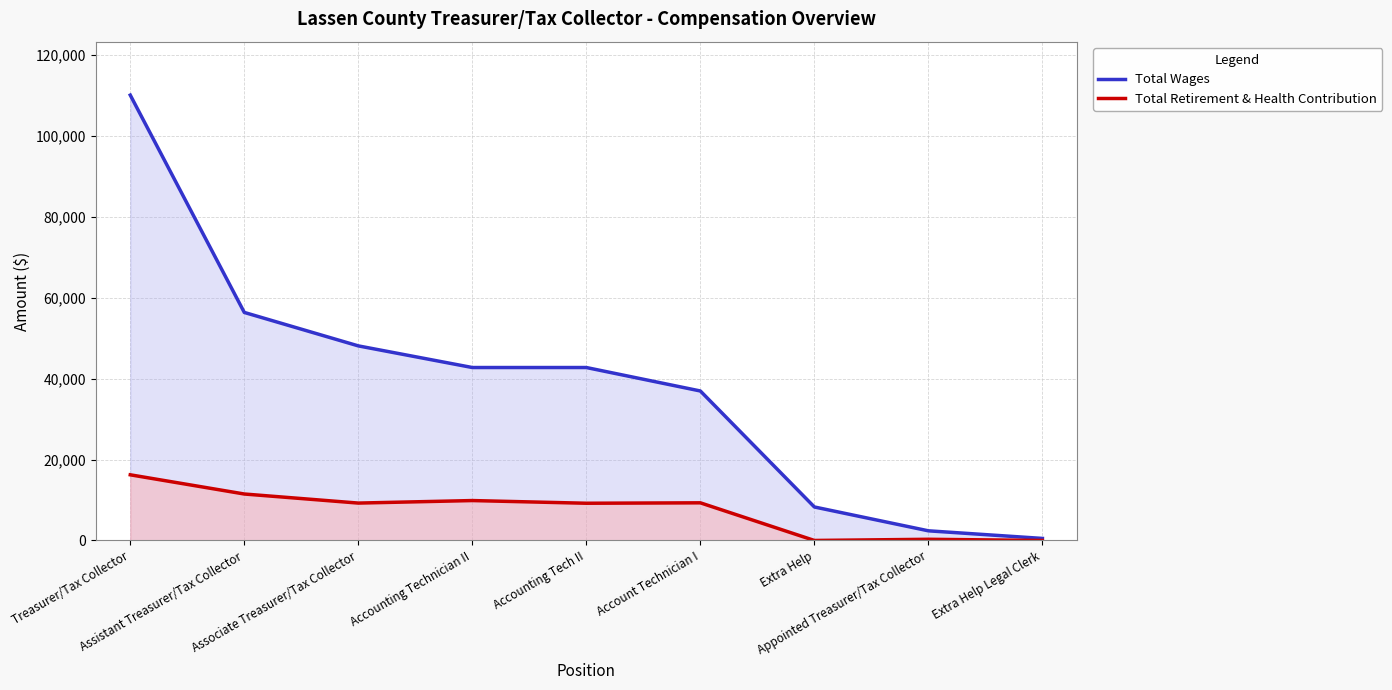

True or false: Total Retirement & Health Contribution has more than 2 points higher than both neighbors.

True